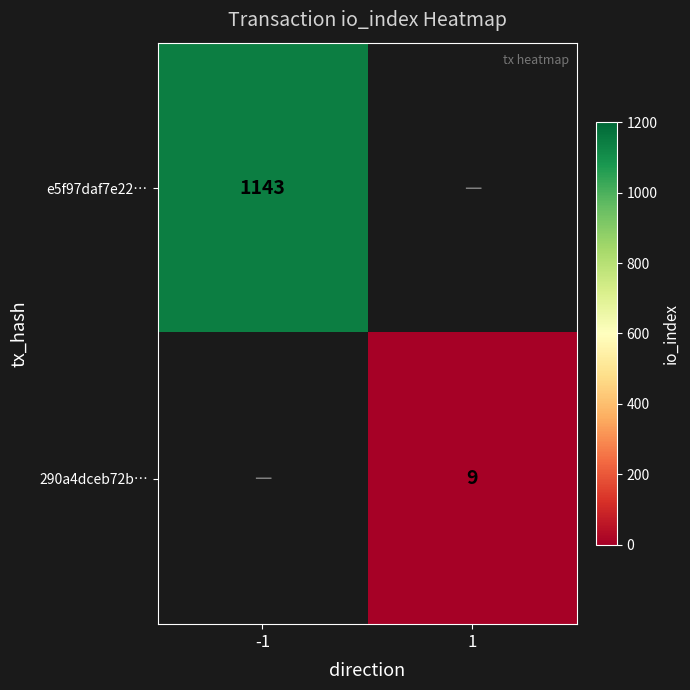

The value of 290a4dceb72b… at 1 is 2. True or false?

False